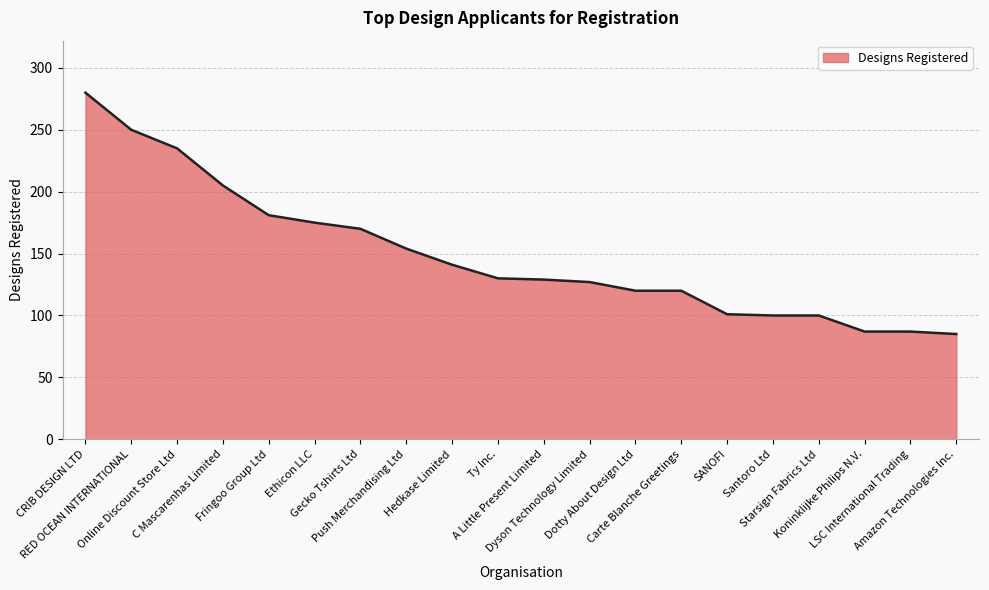

What is the change in value from Dyson Technology Limited to Carte Blanche Greetings?

-7